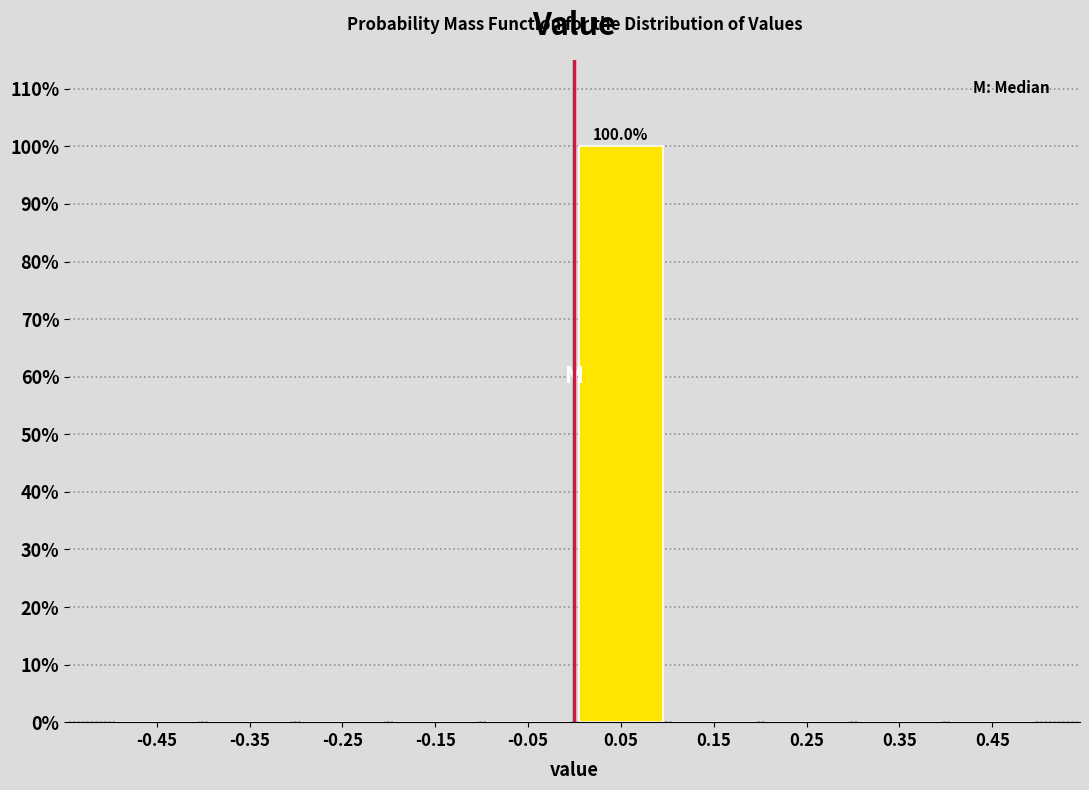

Which range on the x-axis has the tallest bar?

0.0 to 0.1